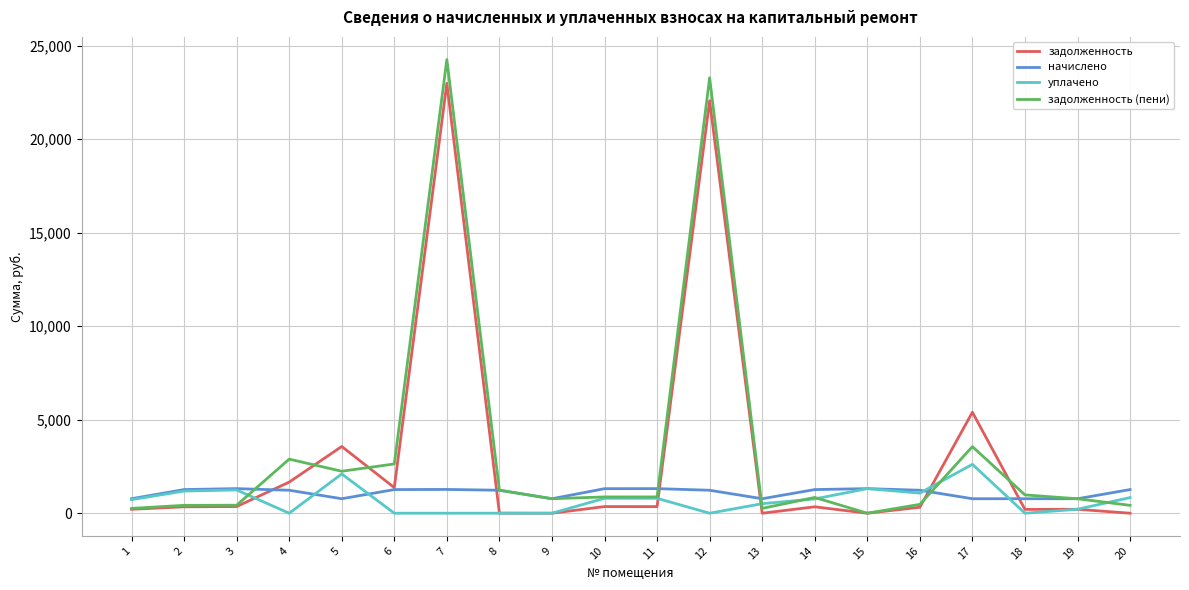

True or false: задолженность has more than 2 points higher than both neighbors.

True